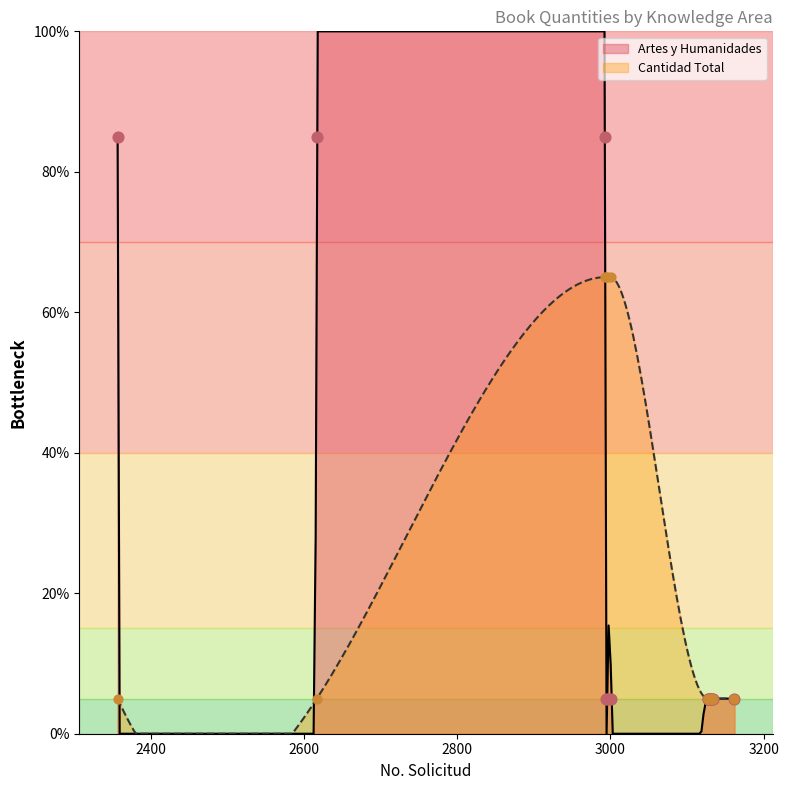

What is the highest value of the Artes y Humanidades series?

100.0